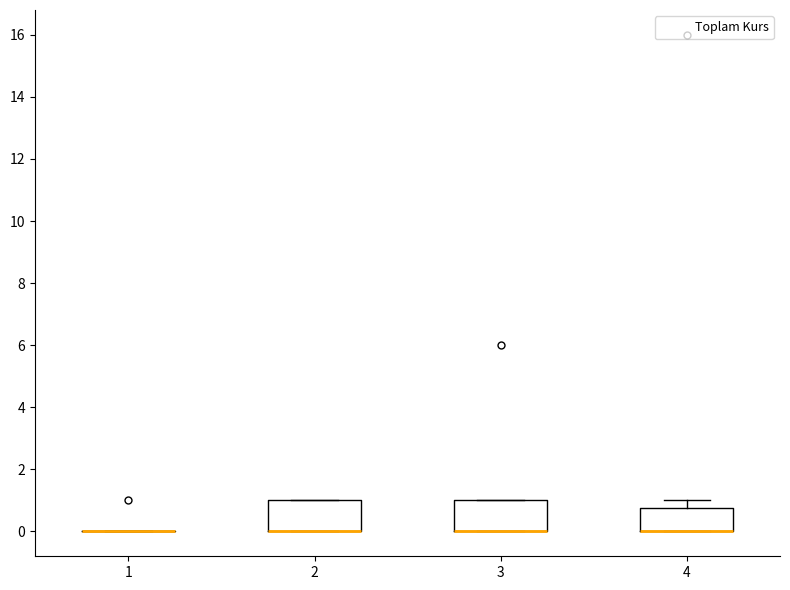

Reading left to right, read every box against the y-axis: the position of its median line, the range the box covers, and the ends of its whiskers. The values are not printed on the chart, so give them approximately, as read against the axis.

1: box collapsed to a line at 0.0, whiskers 0.0 to 0.0
2: median 0.0 (drawn on the box's lower edge), box 0.0 to 1.0, whiskers 0.0 to 1.0
3: median 0.0 (drawn on the box's lower edge), box 0.0 to 1.0, whiskers 0.0 to 1.0
4: median 0.0 (drawn on the box's lower edge), box 0.0 to 0.8, whiskers 0.0 to 1.0